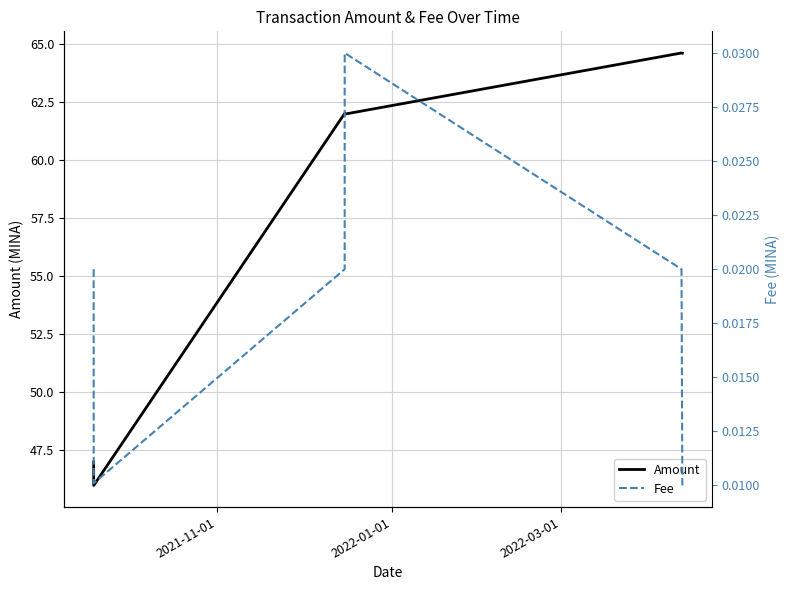

What is the highest value of the Amount series?

64.6